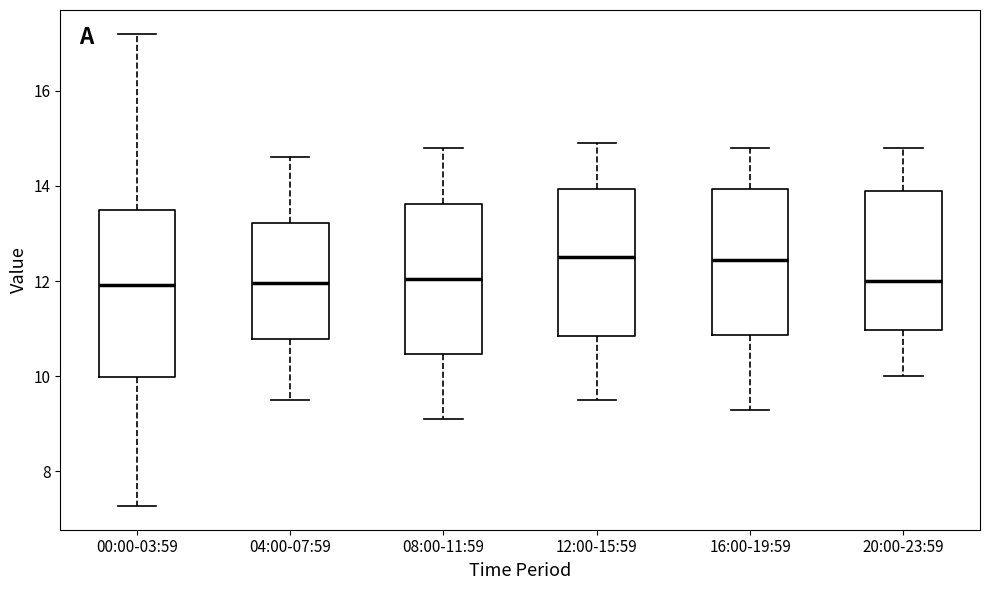

Reading left to right, transcribe this box plot: for each box, give where its median line is, the range the box spans, and where its two whiskers end, as read against the y-axis. The values are not printed on the chart, so give them approximately, as read against the axis.

00:00-03:59: median 12.0, box 10.0 to 13.4, whiskers 7.2 to 17.2
04:00-07:59: median 12.0, box 10.8 to 13.2, whiskers 9.6 to 14.6
08:00-11:59: median 12.0, box 10.4 to 13.6, whiskers 9.2 to 14.8
12:00-15:59: median 12.6, box 10.8 to 14.0, whiskers 9.6 to 15.0
16:00-19:59: median 12.4, box 10.8 to 14.0, whiskers 9.4 to 14.8
20:00-23:59: median 12.0, box 11.0 to 14.0, whiskers 10.0 to 14.8